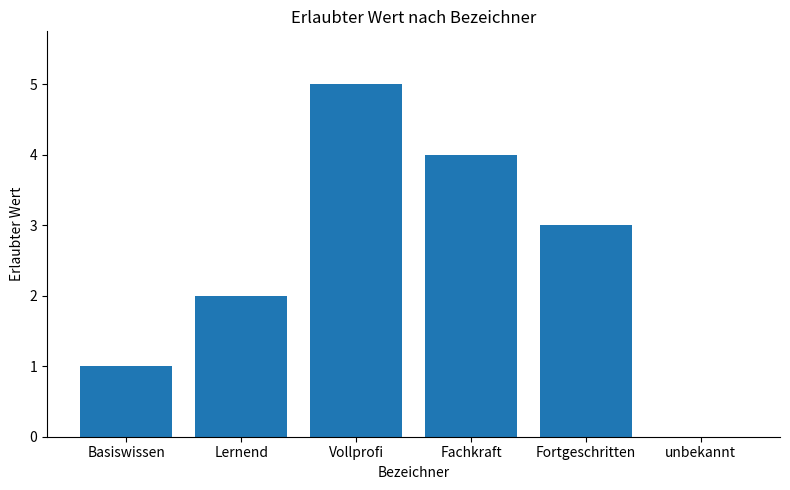

Reading left to right, transcribe all the data shown in this chart.

1	2	5	4	3	0